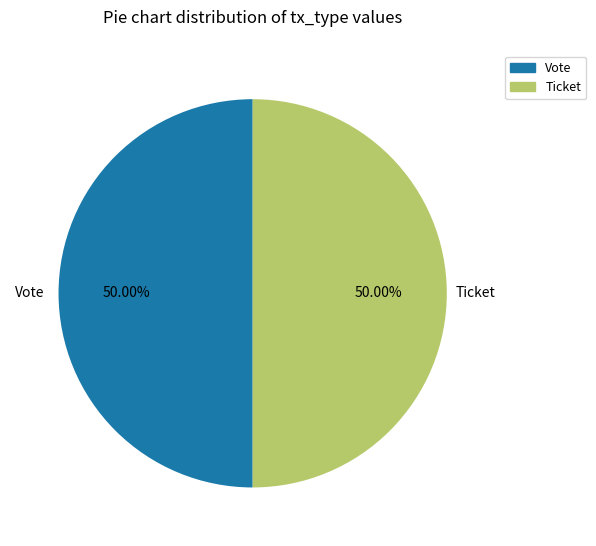

Approximately how many times larger is the value at Vote compared to Ticket?

1.0